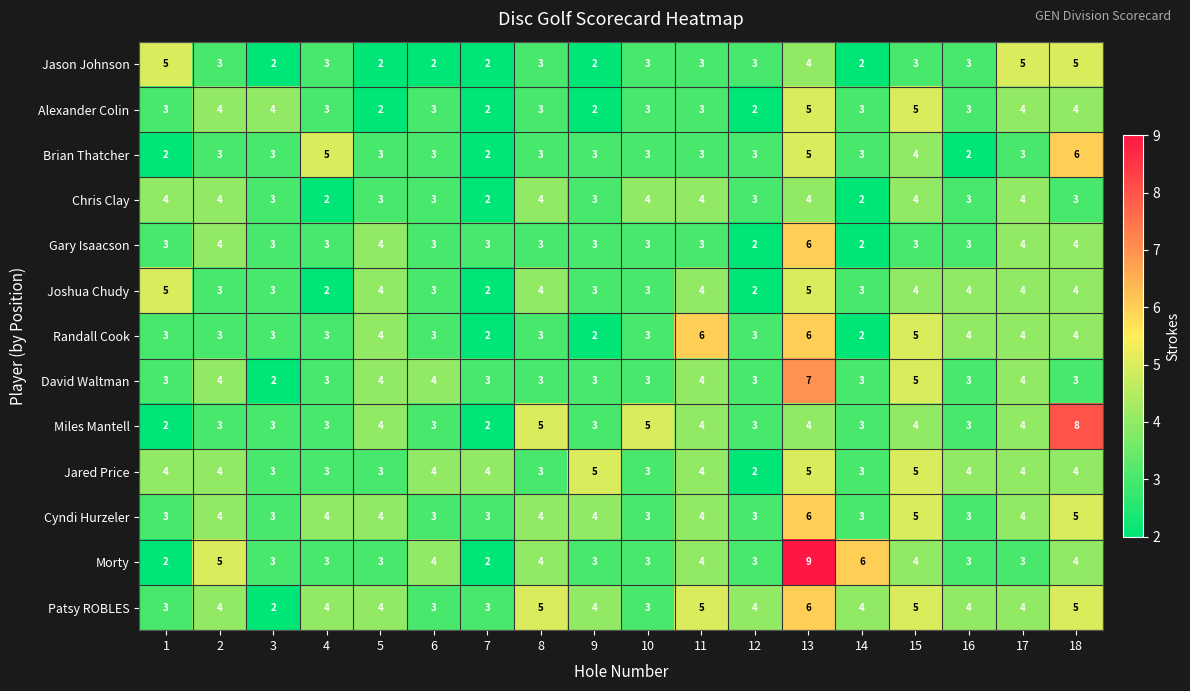

What is the spread (max minus min) of values at 5?

2